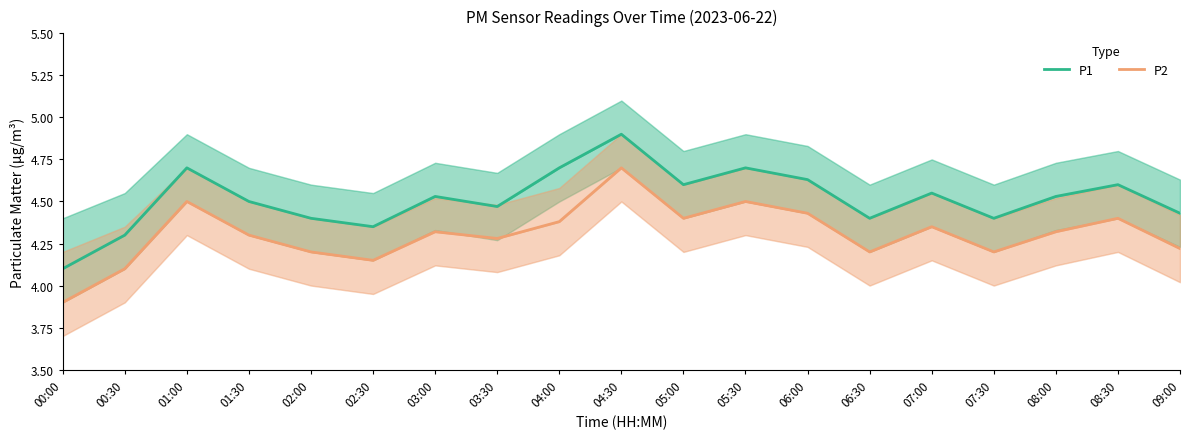

What is the average value of the P2 series?

4.3